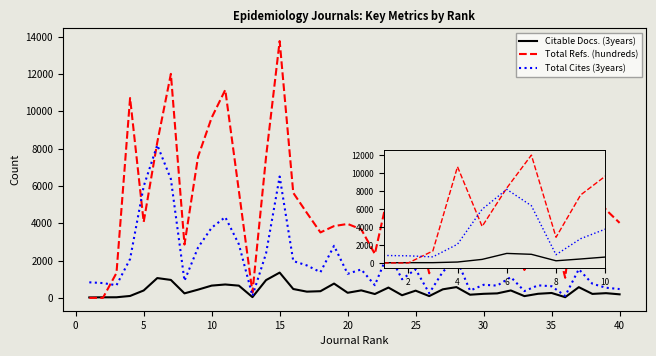

What is the greatest value displayed?

13765